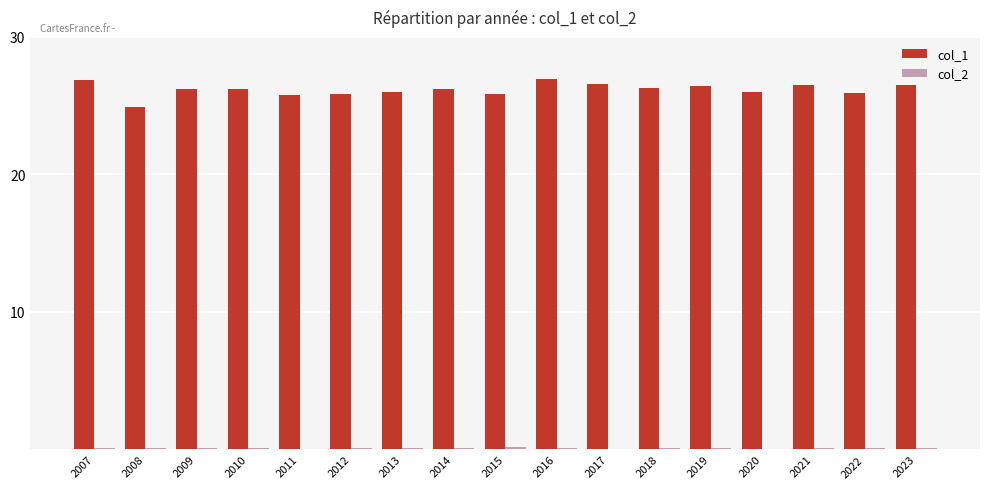

What is the maximum value for col_1?

26.9